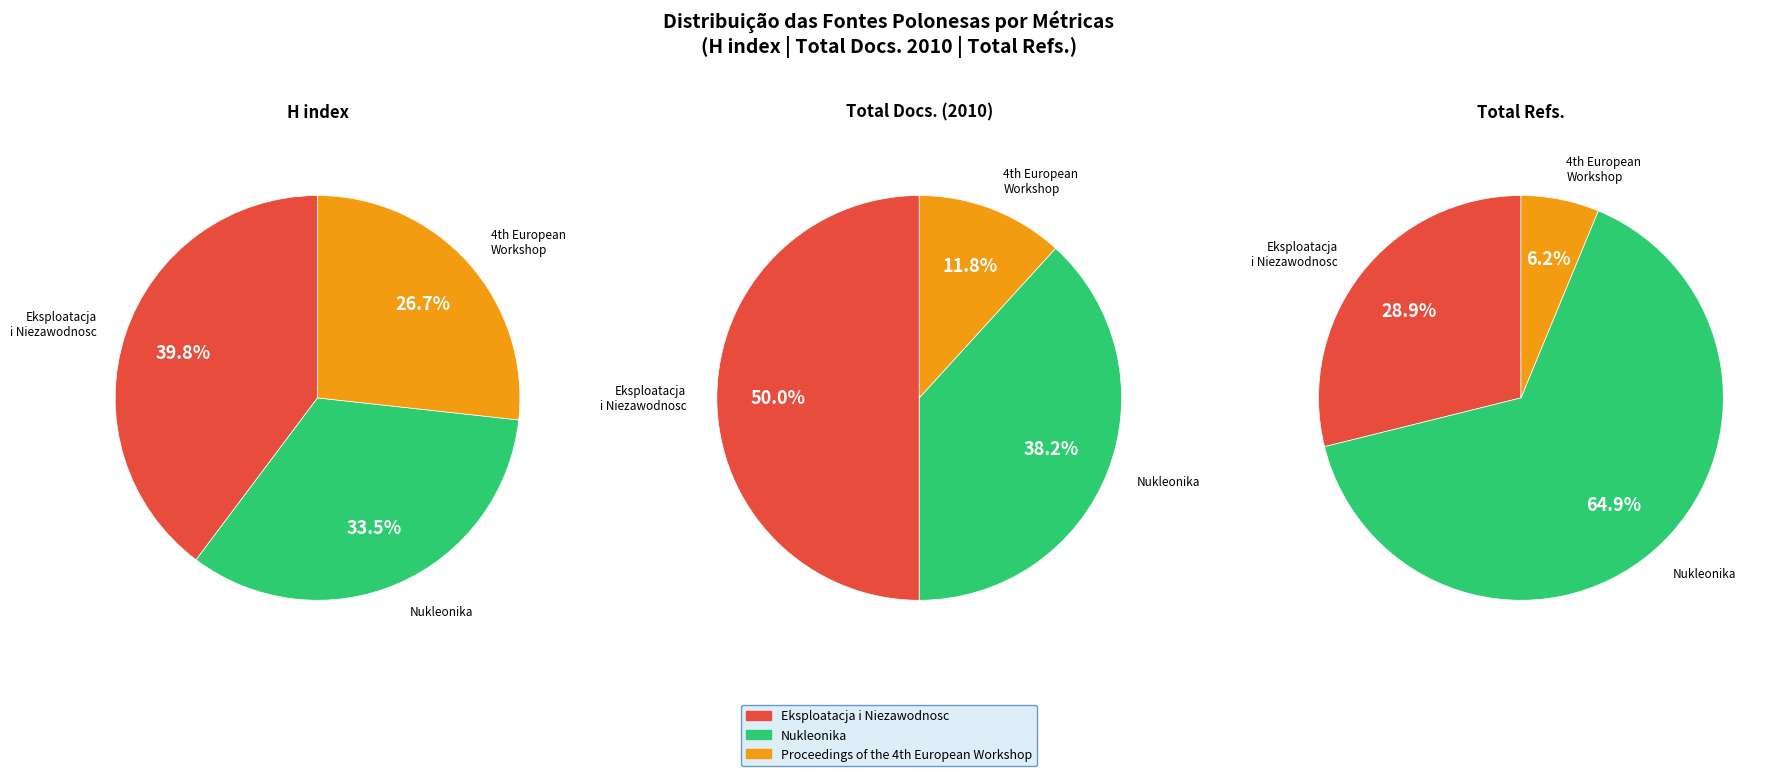

Rank the categories by Total Refs. value from lowest to highest.

Proceedings of the 4th European Workshop, Eksploatacja i Niezawodnosc, Nukleonika